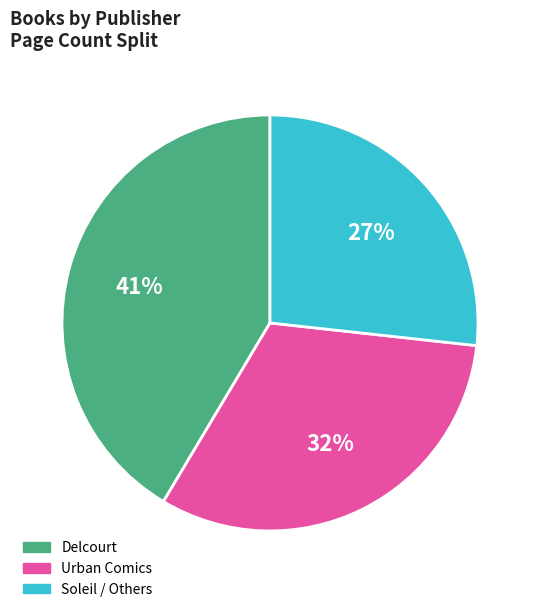

Is there a majority slice in this chart?

No